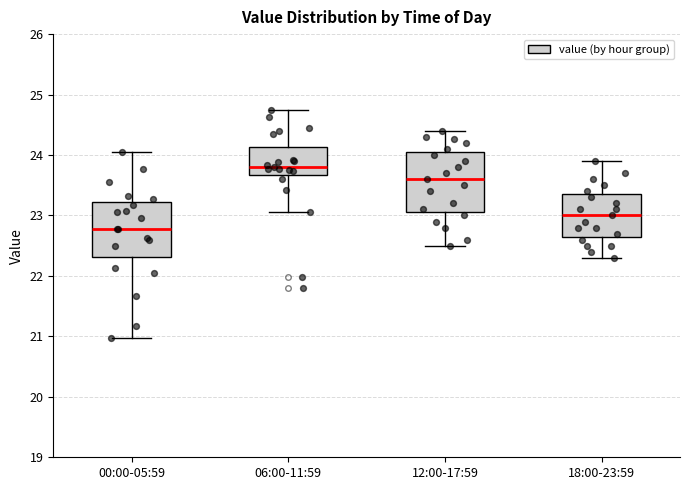

Reading left to right, read every box against the y-axis: the position of its median line, the range the box covers, and the ends of its whiskers. The values are not printed on the chart, so give them approximately, as read against the axis.

00:00-05:59: median 22.8, box 22.3 to 23.2, whiskers 21.0 to 24.1
06:00-11:59: median 23.8, box 23.7 to 24.1, whiskers 23.1 to 24.8
12:00-17:59: median 23.6, box 23.1 to 24.1, whiskers 22.5 to 24.4
18:00-23:59: median 23.0, box 22.7 to 23.4, whiskers 22.3 to 23.9